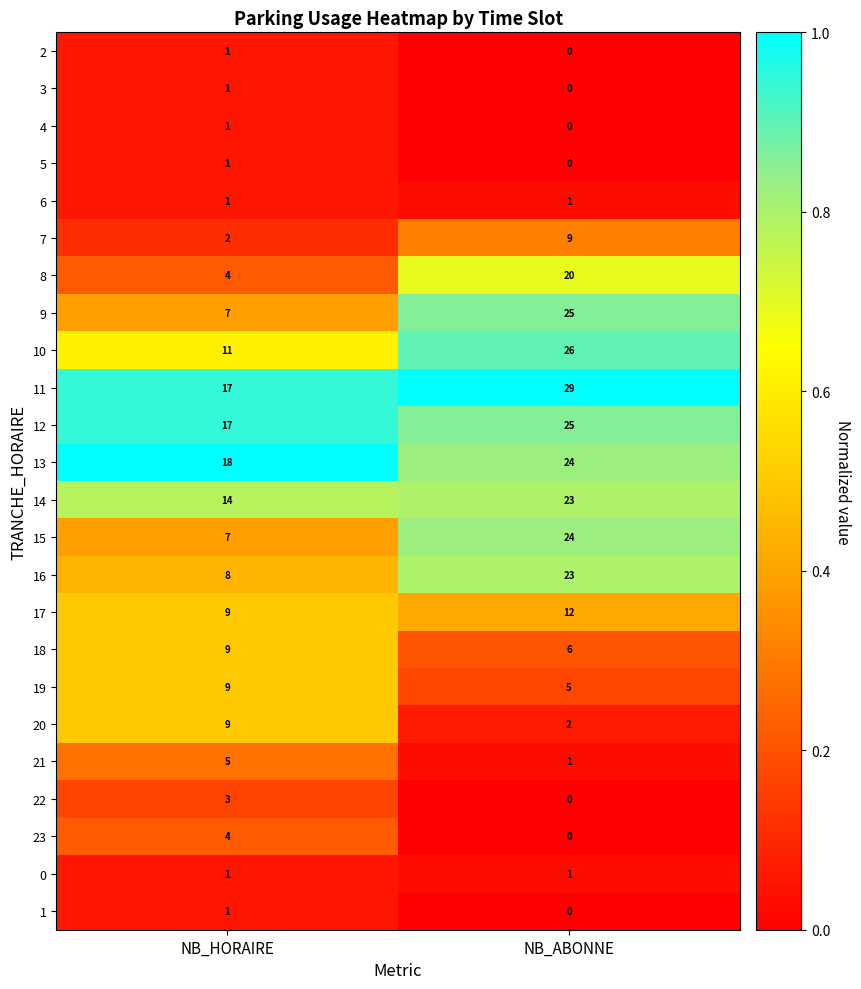

At which category is the sum across all series the highest?

NB_ABONNE